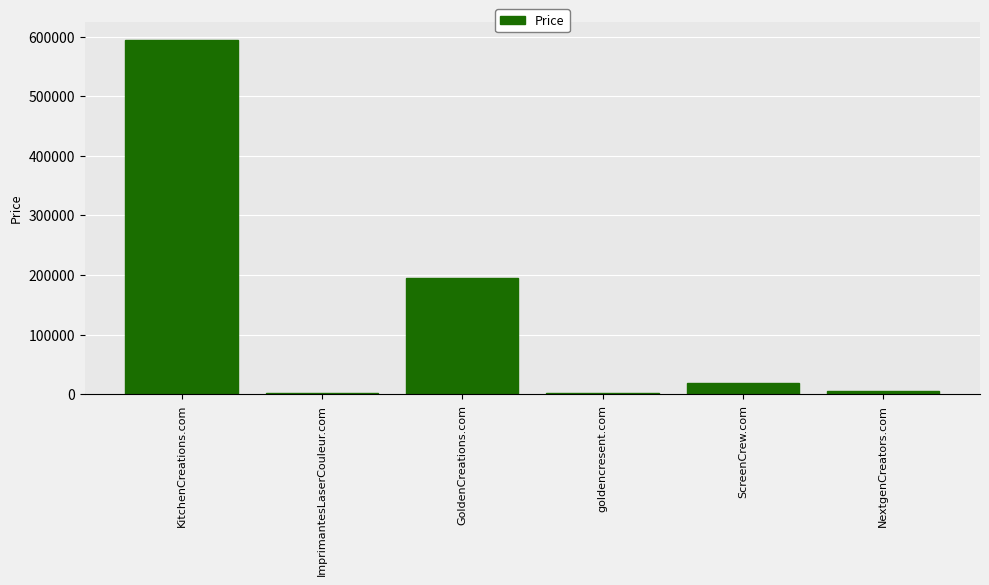

What is the value of the 6th bar from the left?

4888